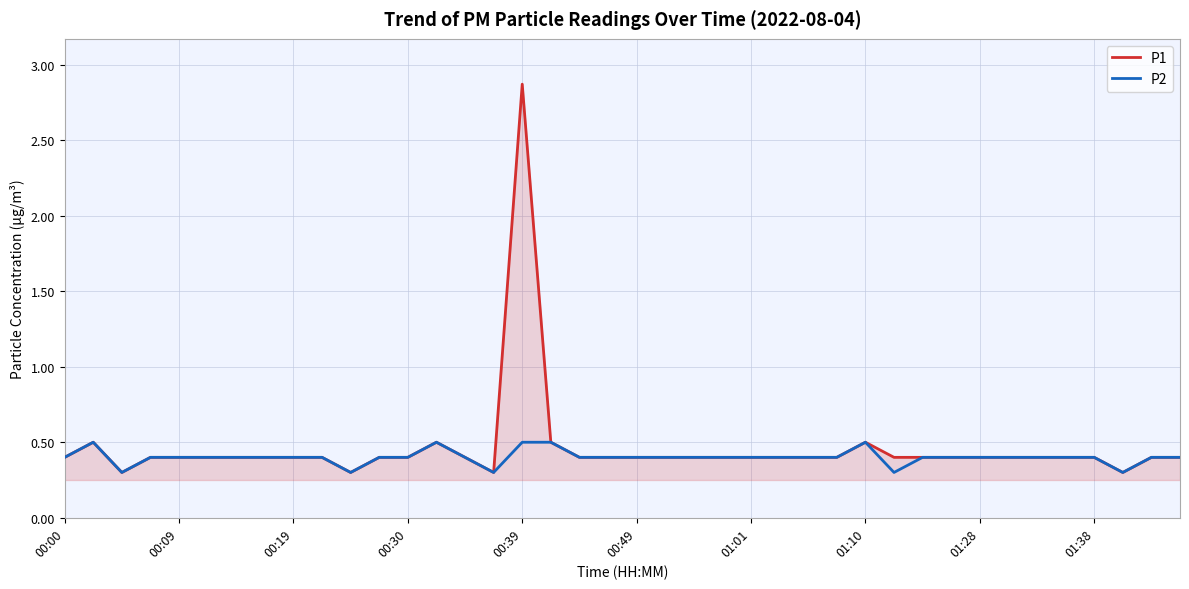

What is the minimum value for P2?

0.3